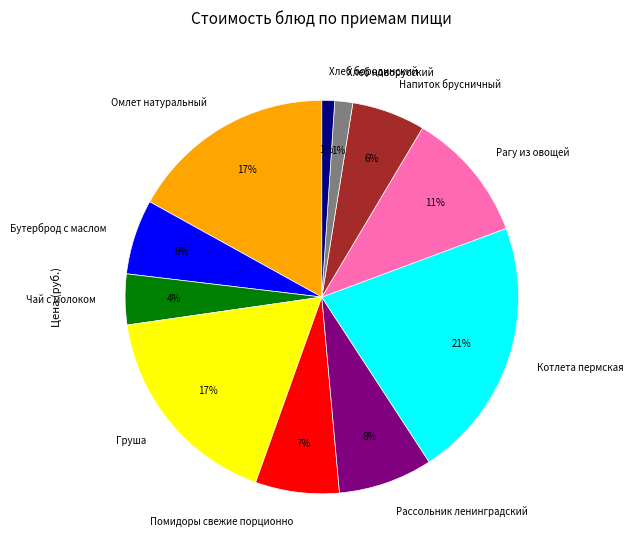

Approximately how many times larger is the value at Напиток брусничный compared to Помидоры свежие порционно?

0.9